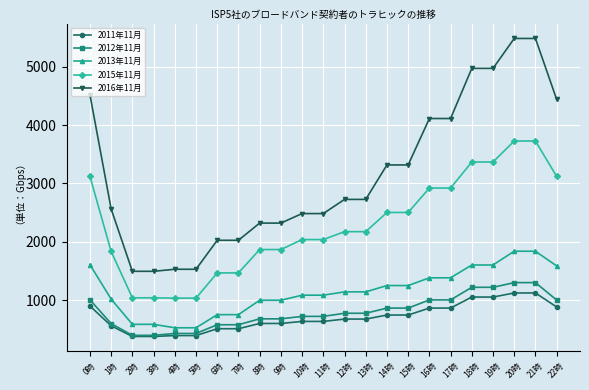

Which series changed the most between 14時 and 21時?

2016年11月